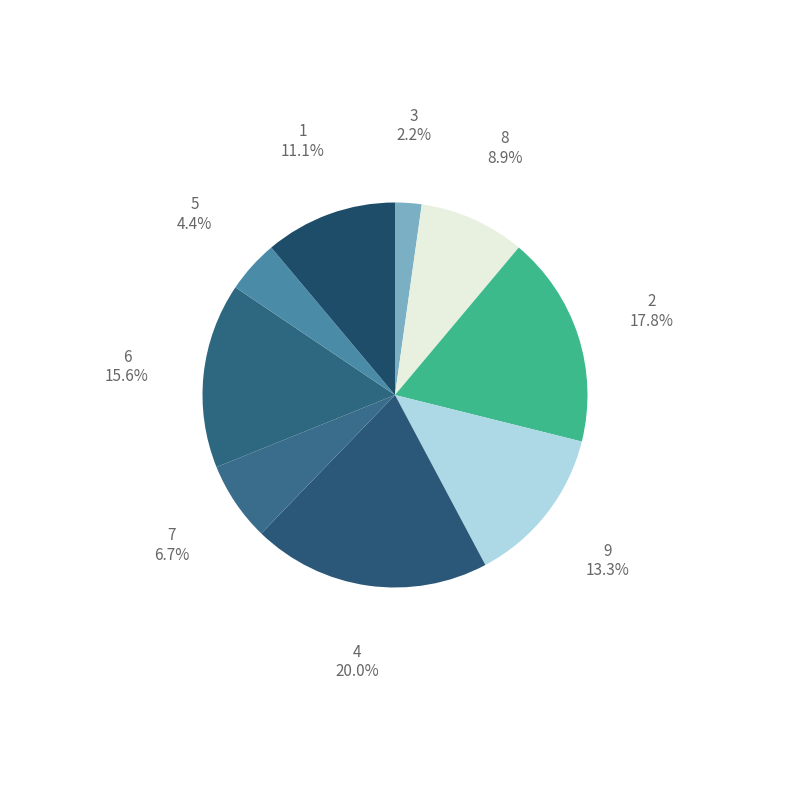

How many slices are in this pie chart?

9